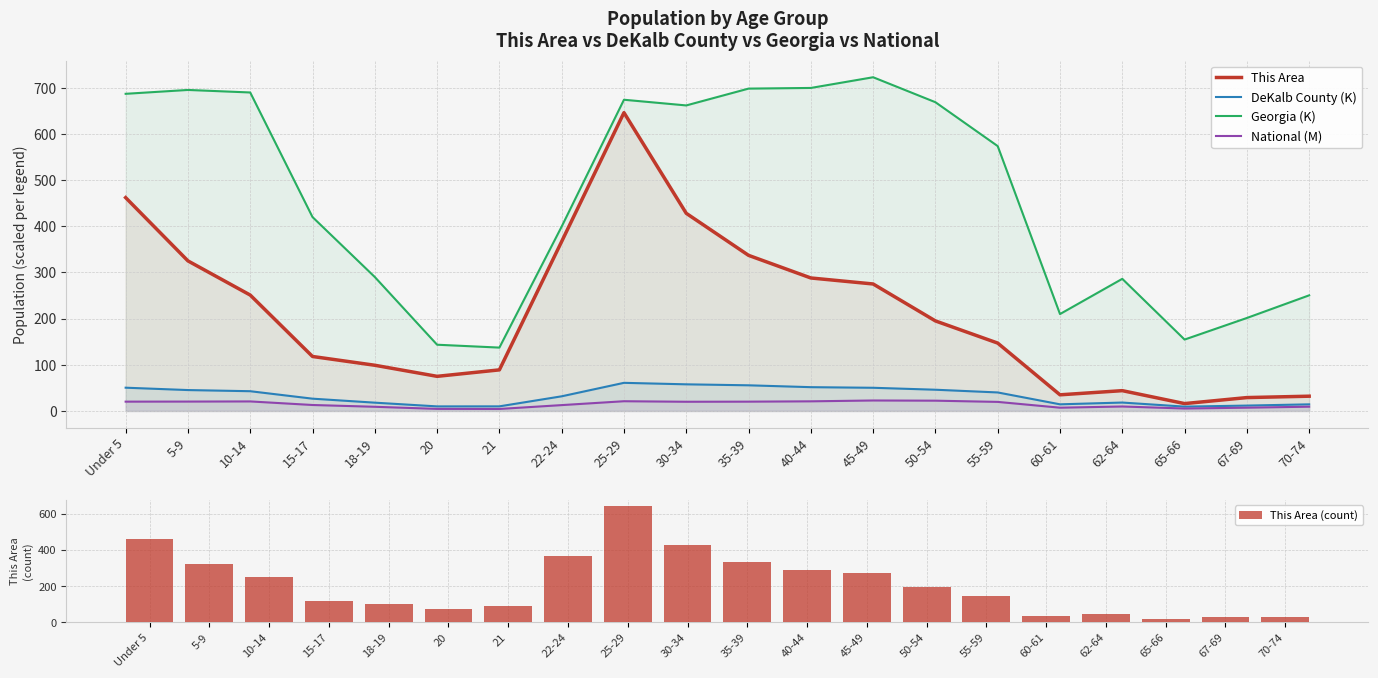

What is the spread (max minus min) of values at 45-49?

700.0